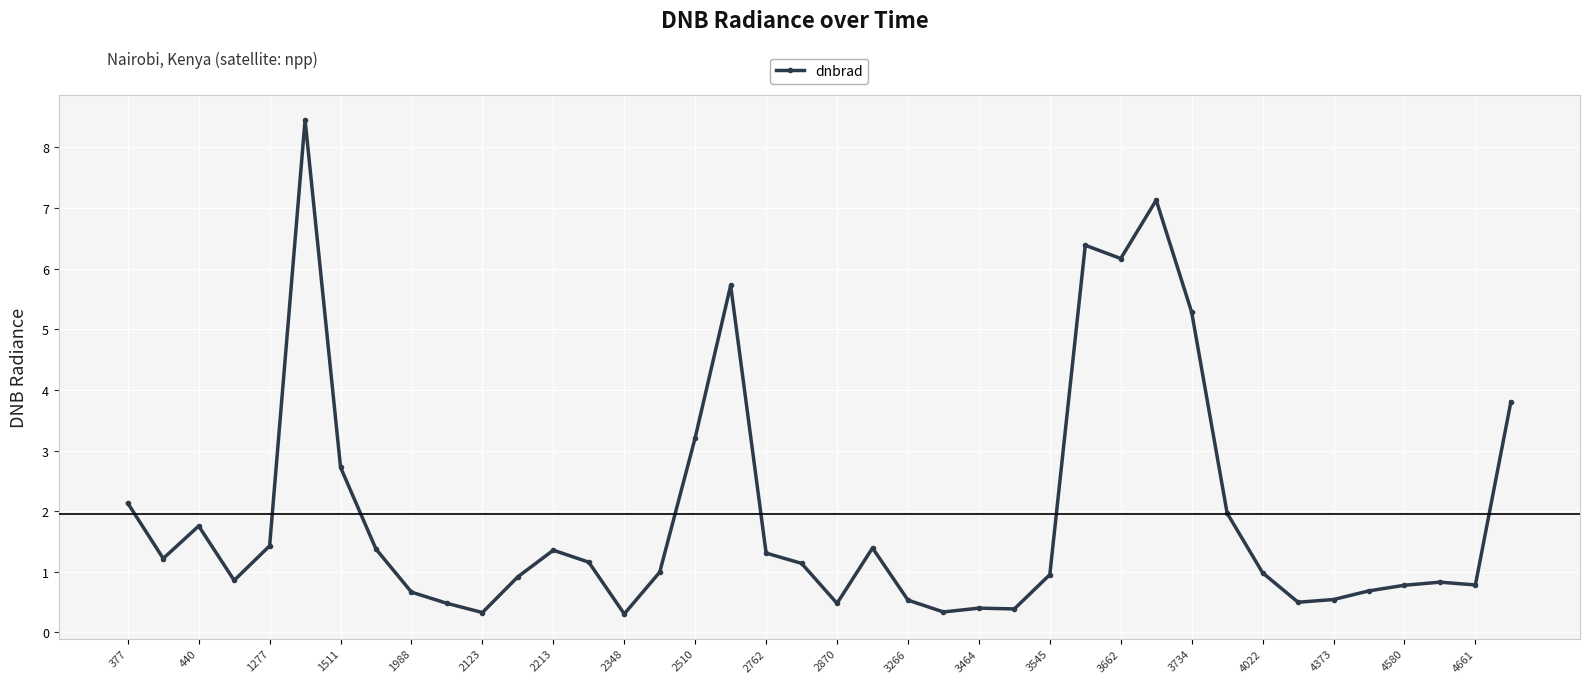

What is the smallest value displayed?

0.3